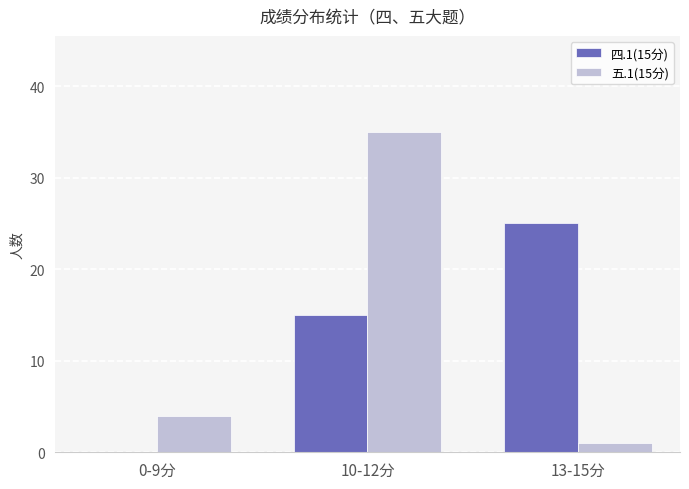

The value of 五.1(15分) at 13-15分 is 1. True or false?

True